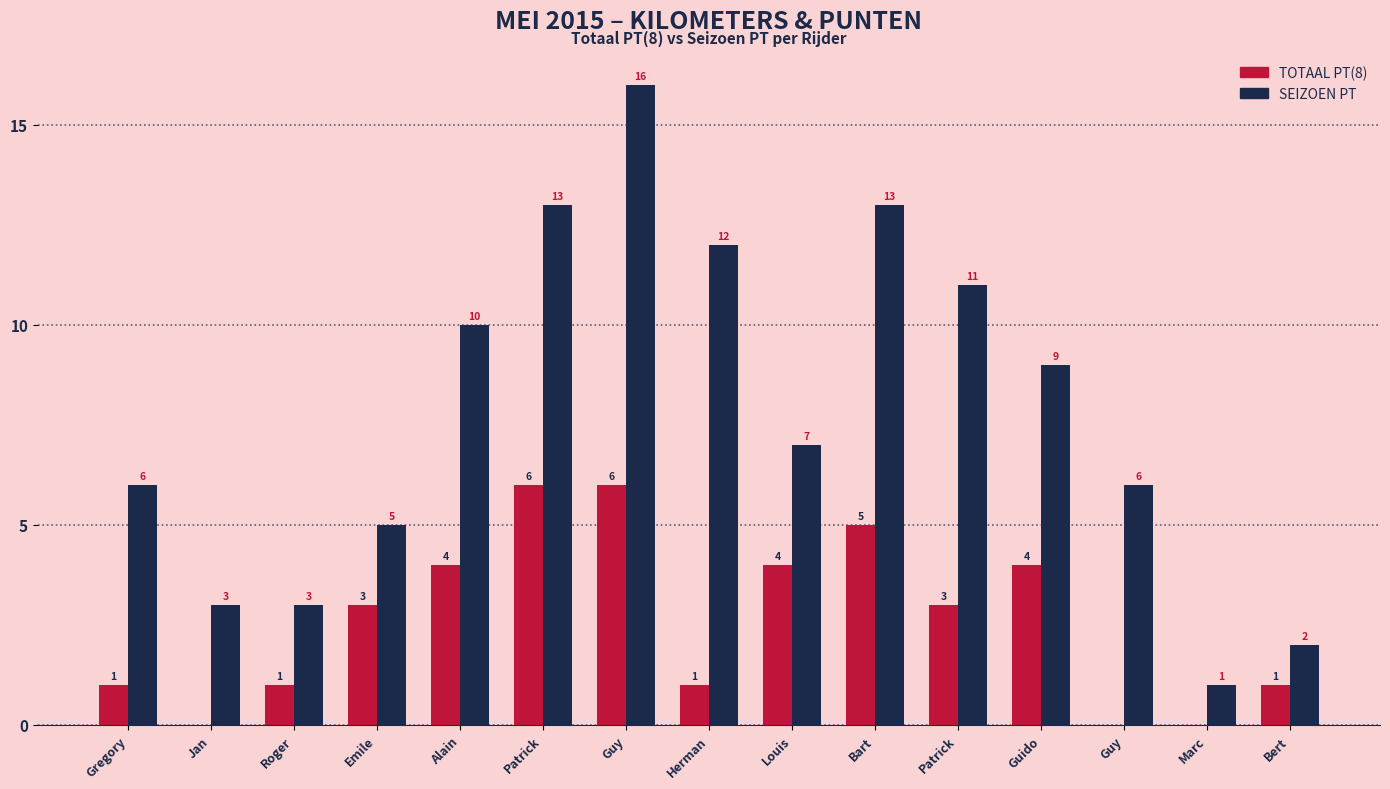

The value of TOTAAL PT(8) at Alain is 6. True or false?

False